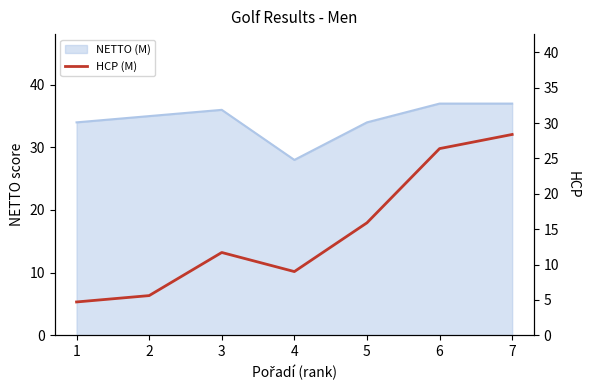

What is the minimum value shown in the chart?

4.7